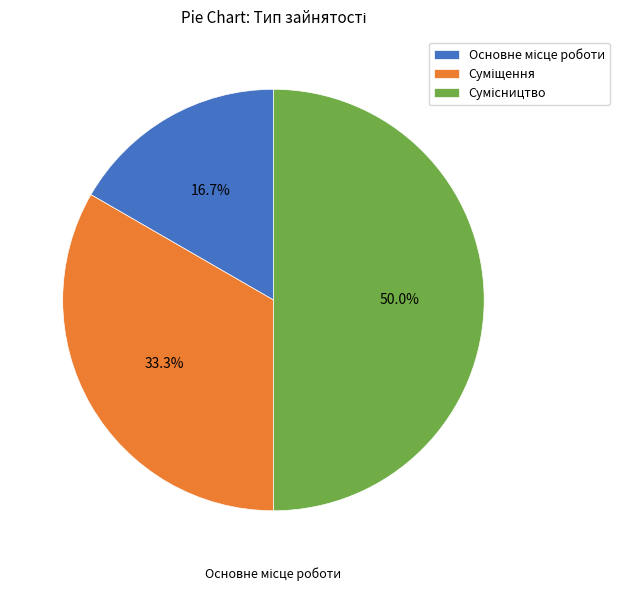

To the nearest percent, what is the difference between the largest and smallest slice percentages?

33%